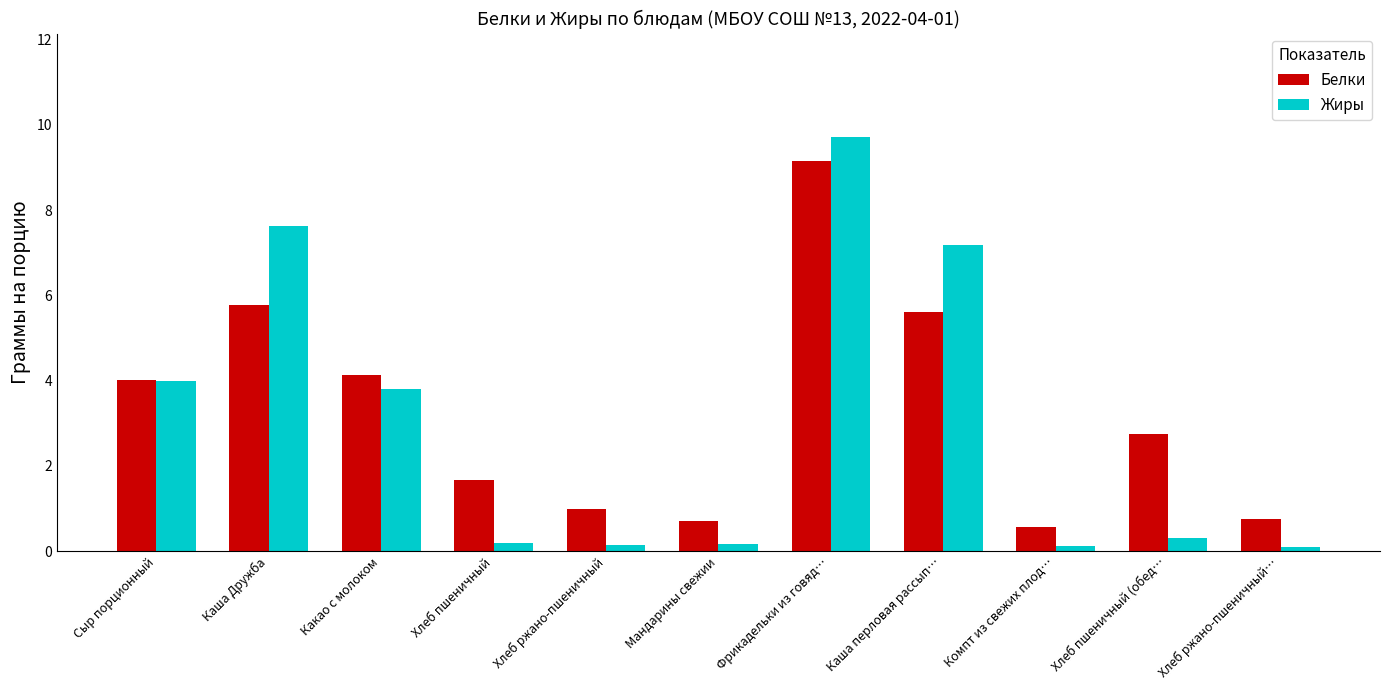

At which label is Жиры closest to 4?

Сыр порционный